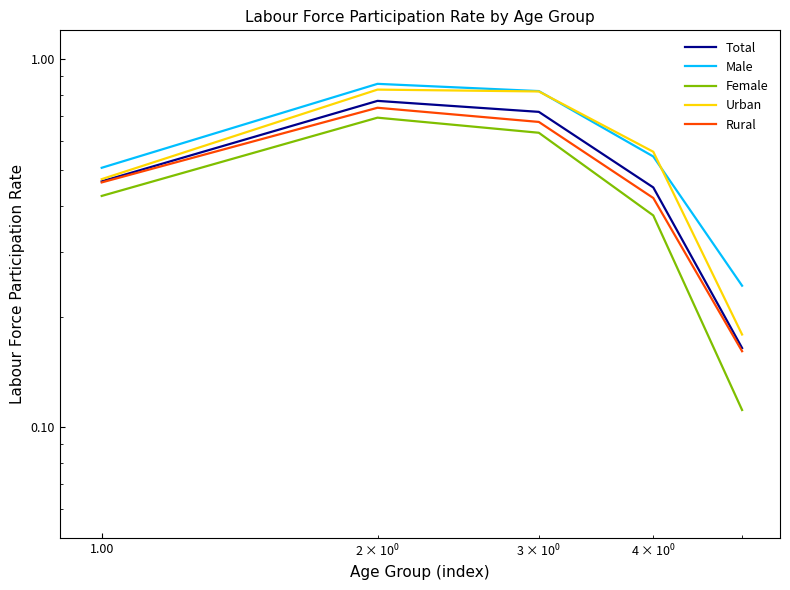

What are all the series names shown in the legend?

Total, Male, Female, Urban, Rural